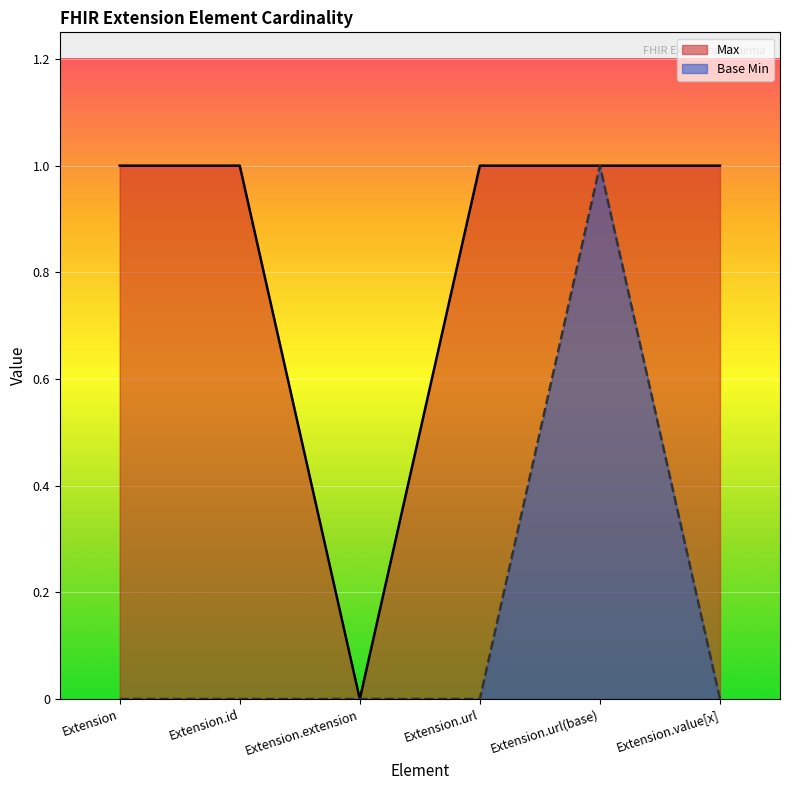

What is the average value of the Max series?

1